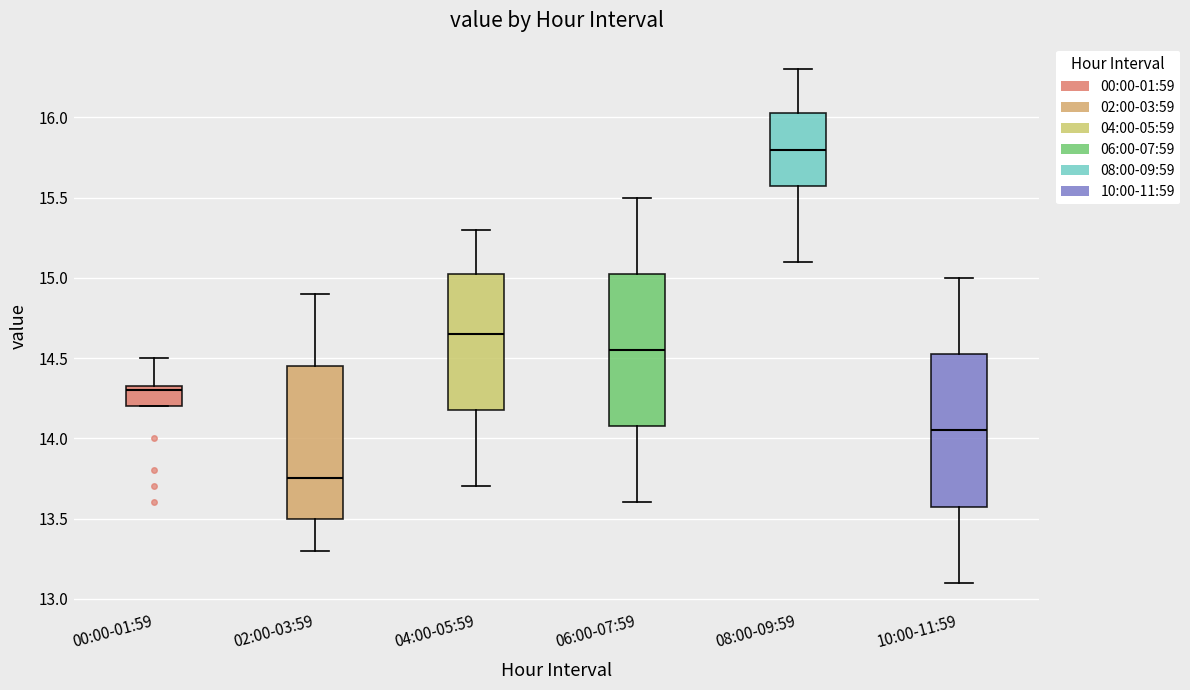

Which box's median line is the lowest?

02:00-03:59